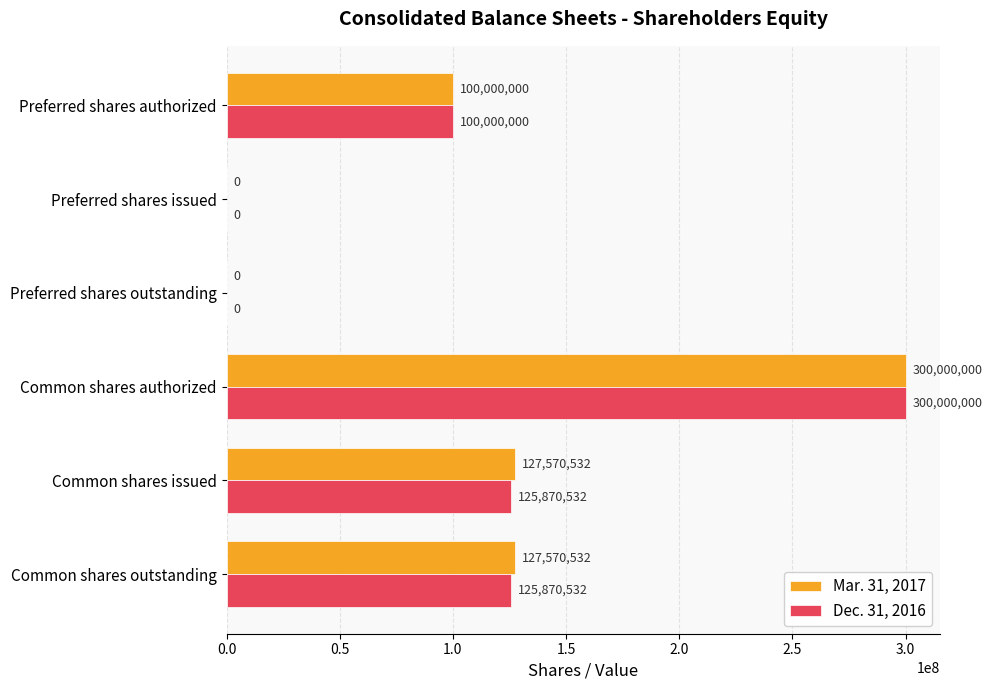

Which series has the largest total across all categories?

Mar. 31, 2017